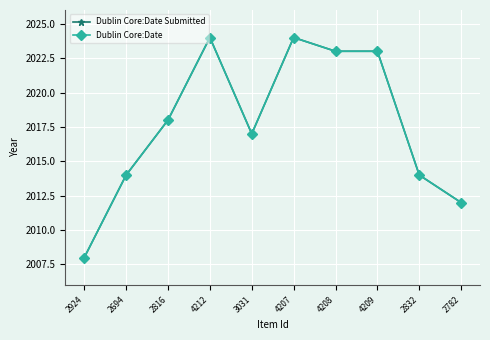

Does the chart have visible grid lines?

Yes